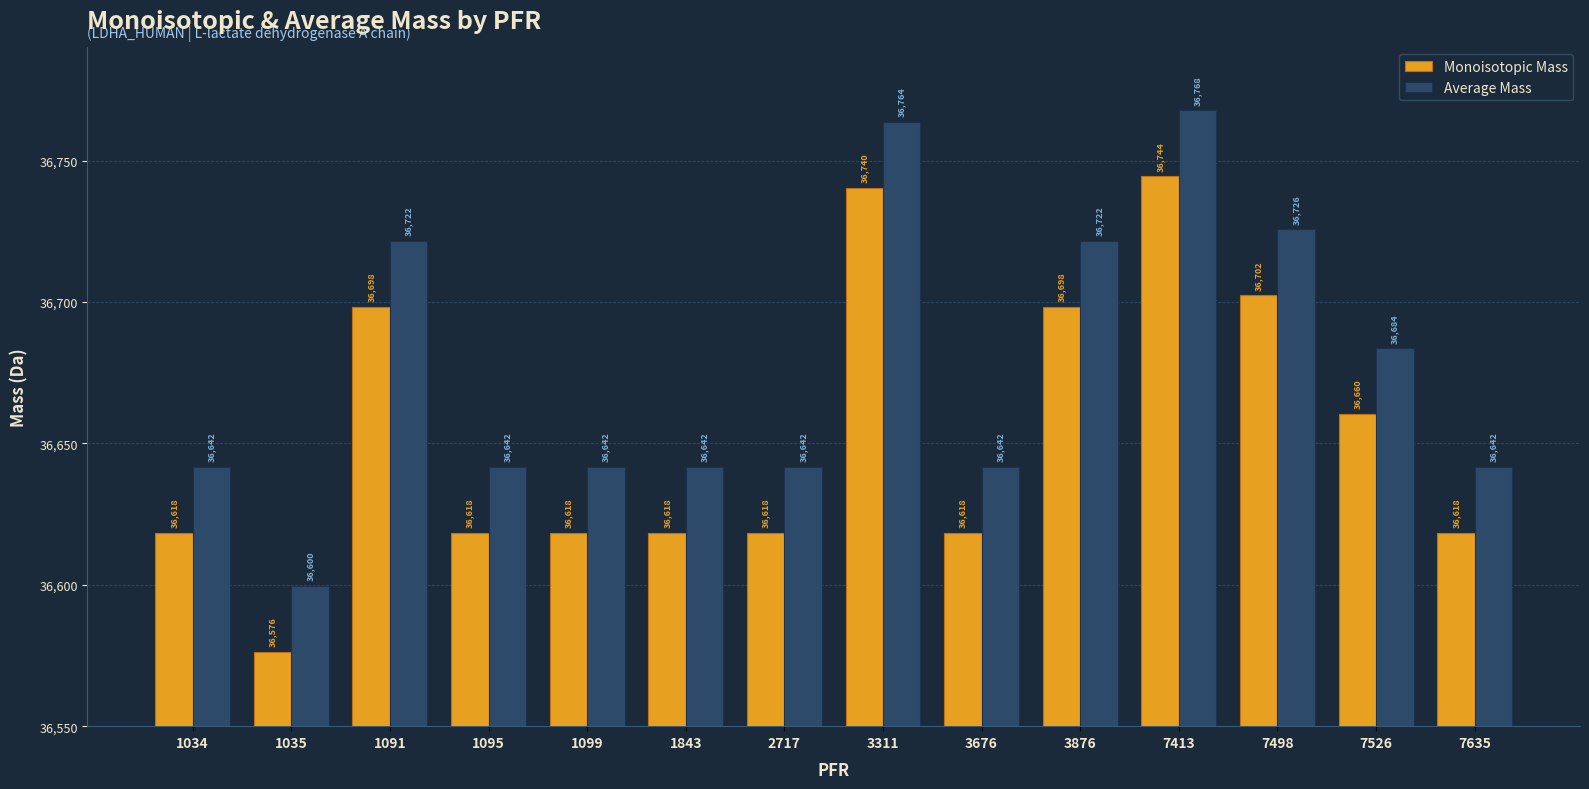

Which label corresponds to the smallest value in the chart?

1035